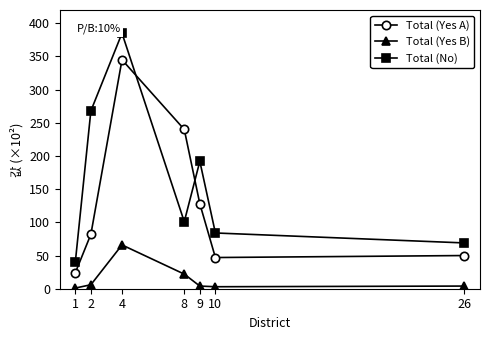

After their last crossing, which series has the higher values: Total (Yes A) or Total (No)?

Total (No)